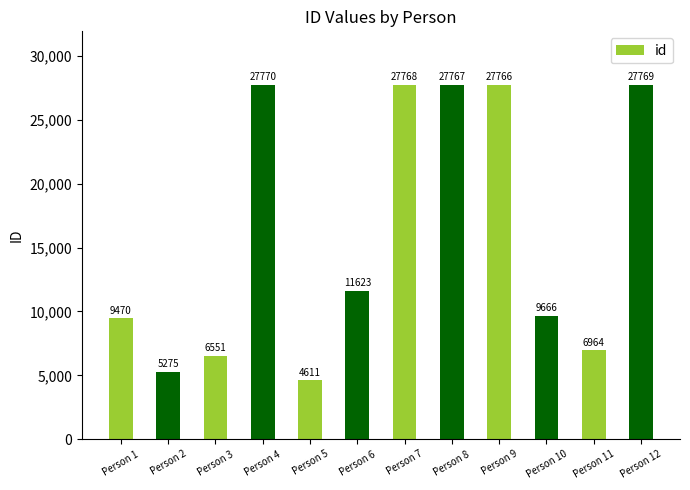

List the labels in order of value, largest first.

Person 4, Person 12, Person 7, Person 8, Person 9, Person 6, Person 10, Person 1, Person 11, Person 3, Person 2, Person 5